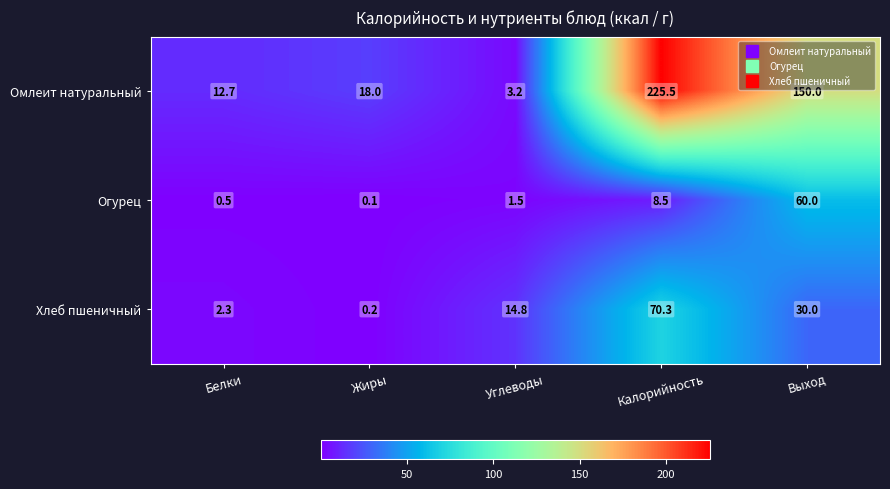

At Белки, list the series in order from smallest to largest.

Огурец, Хлеб пшеничный, Омлеит натуральный